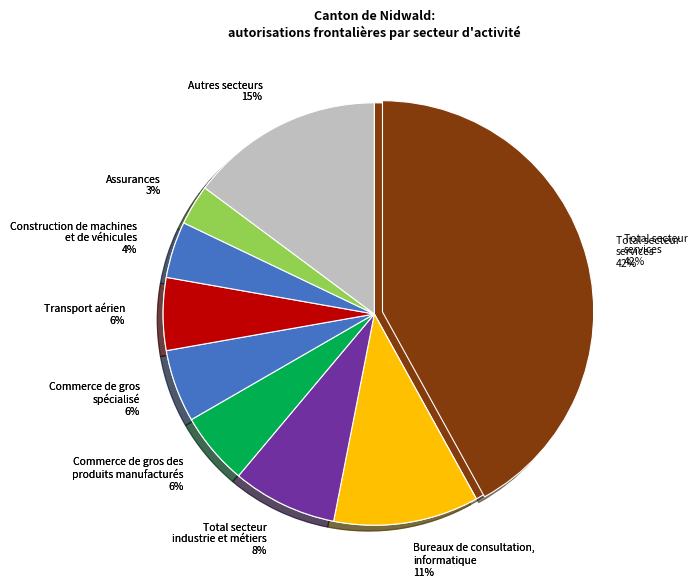

What portion of the pie excludes Total secteur
services?

58.0%